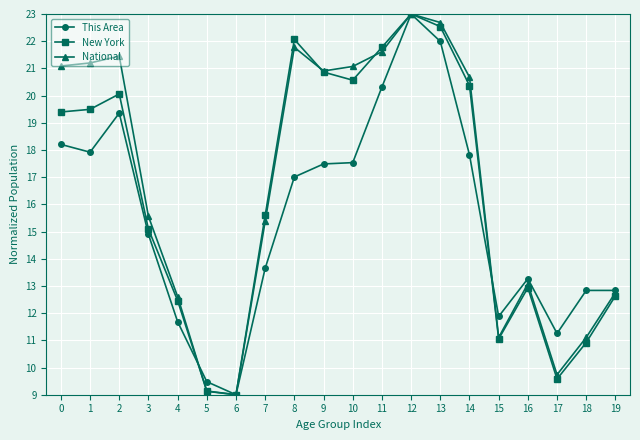

Reading right to left, what are all the values shown in this chart?

This Area: 12.8	12.8	11.3	13.3	11.9	17.8	22.0	23.0	20.3	17.5	17.5	17.0	13.7	9.0	9.5	11.7	14.9	19.4	17.9	18.2
New York: 12.6	10.9	9.6	12.9	11.1	20.4	22.5	23.0	21.8	20.6	20.9	22.1	15.6	9.0	9.1	12.5	15.1	20.1	19.5	19.4
National: 12.8	11.1	9.7	13.1	11.1	20.7	22.7	23.0	21.6	21.1	20.9	21.8	15.4	9.0	9.1	12.6	15.6	21.5	21.2	21.1